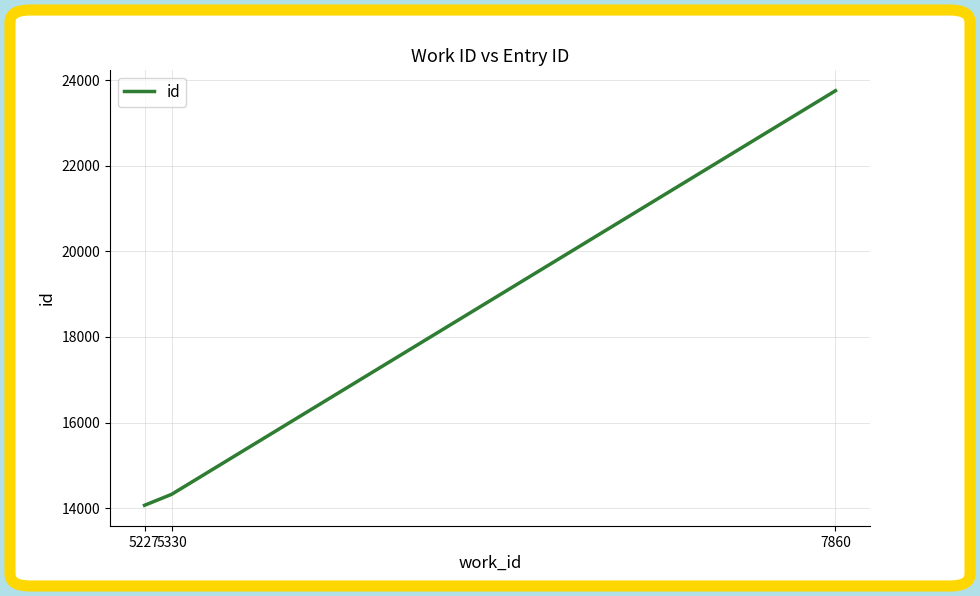

Is this an area chart (filled region under the line)?

No